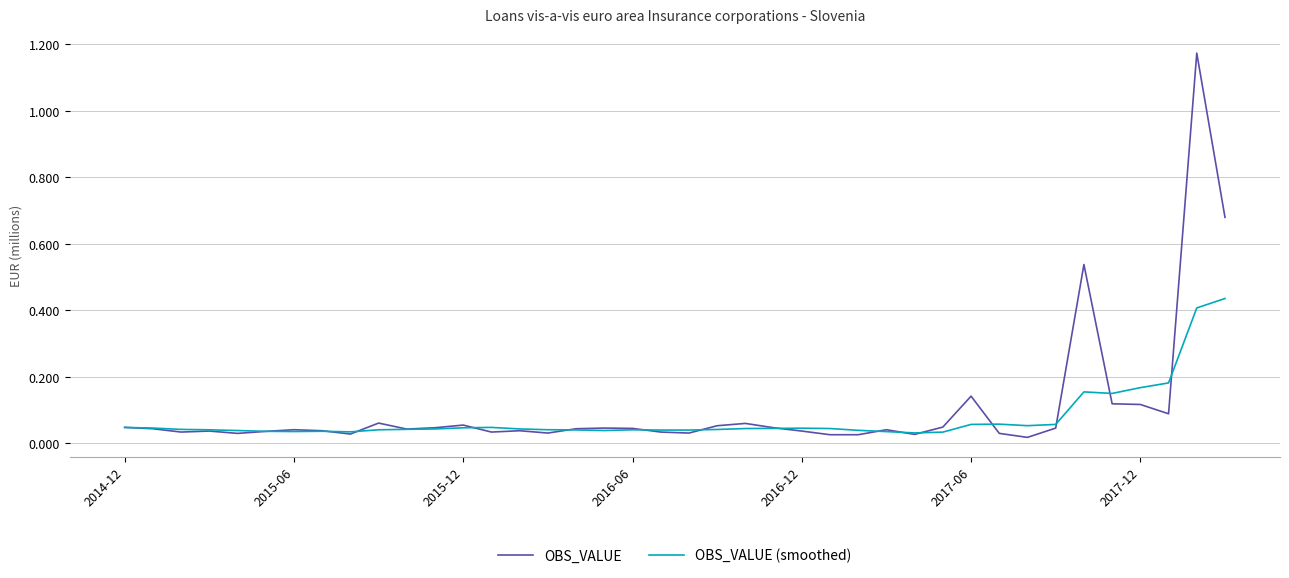

List the series in order of their peak value, highest first.

OBS_VALUE, OBS_VALUE (smoothed)